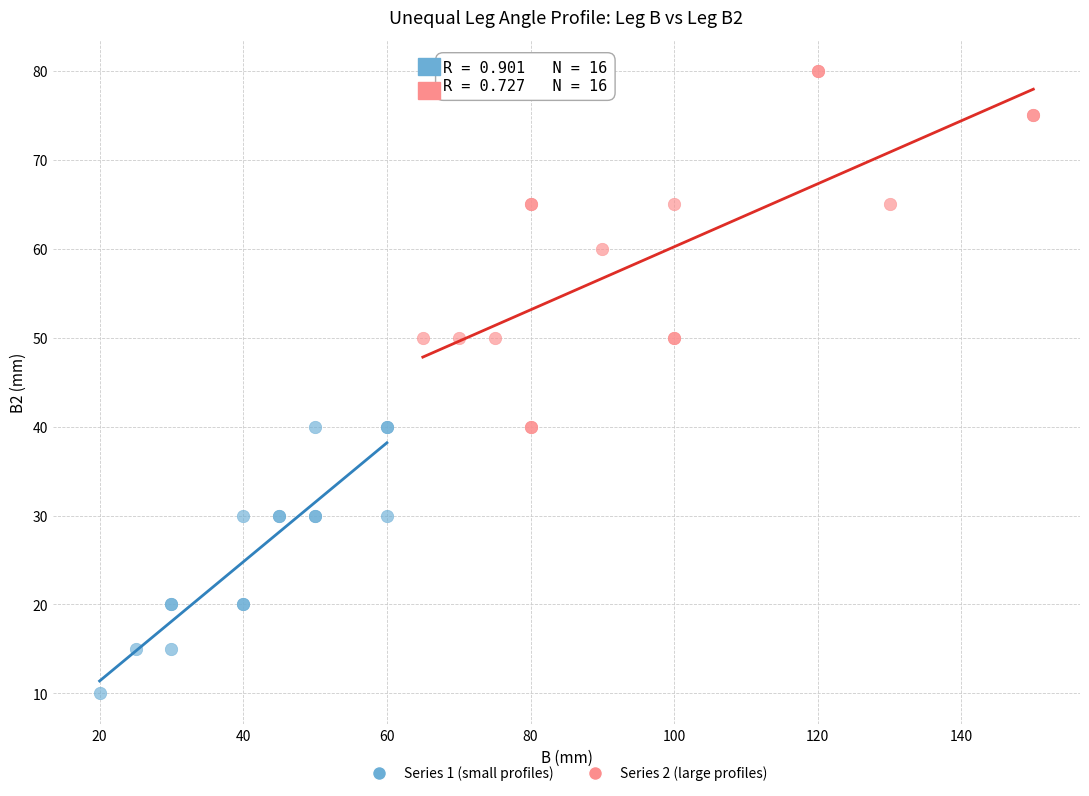

Which series has the widest spread of Y values?

Series 2 (large profiles)